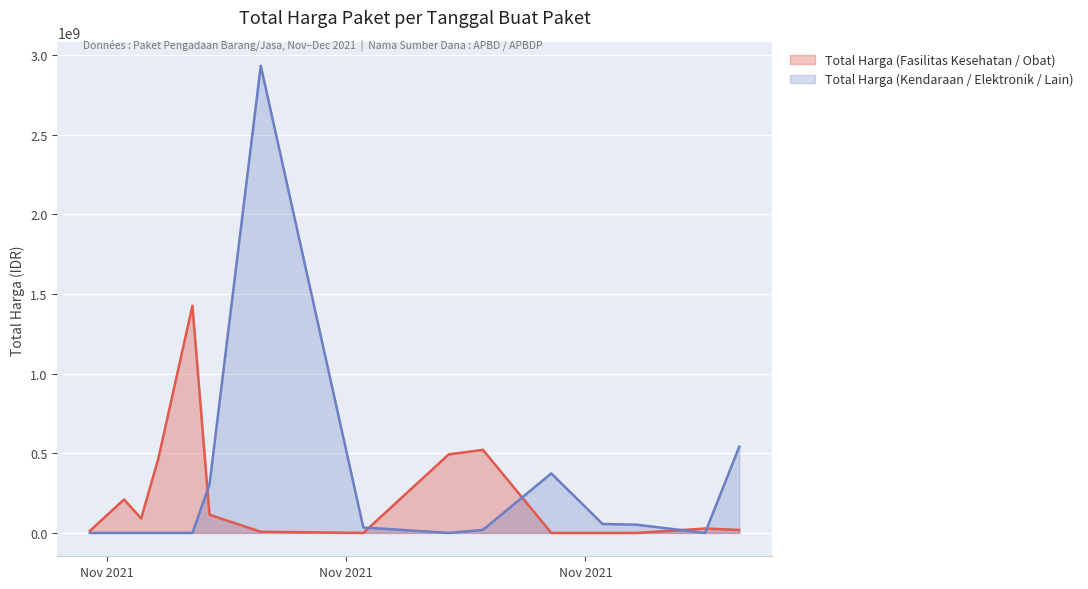

In Total Harga (Fasilitas Kesehatan / Obat), how many points are higher than both neighbors (excluding endpoints)?

4